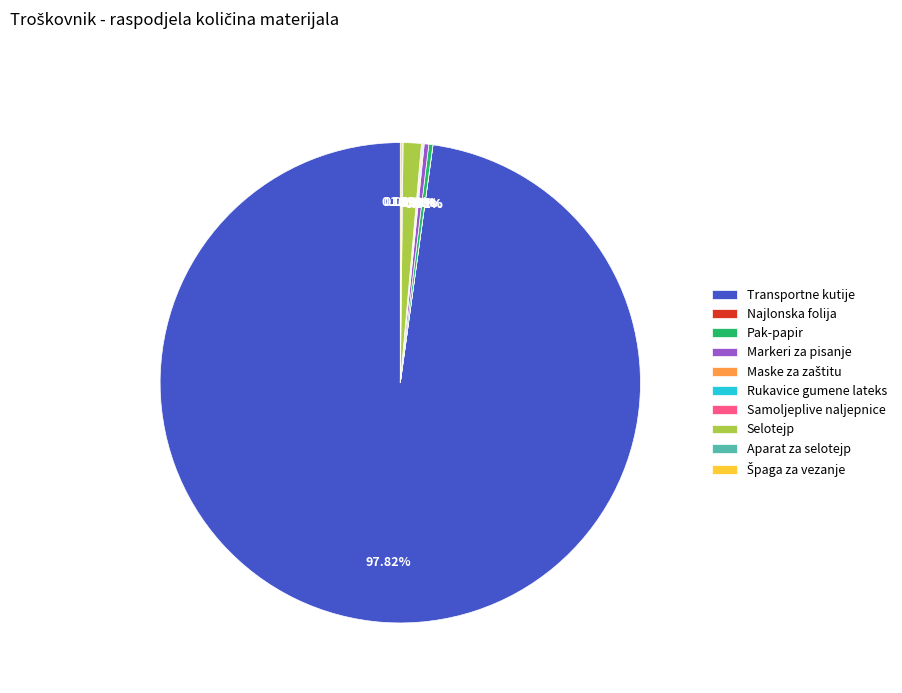

Which category accounts for the majority?

Transportne kutije